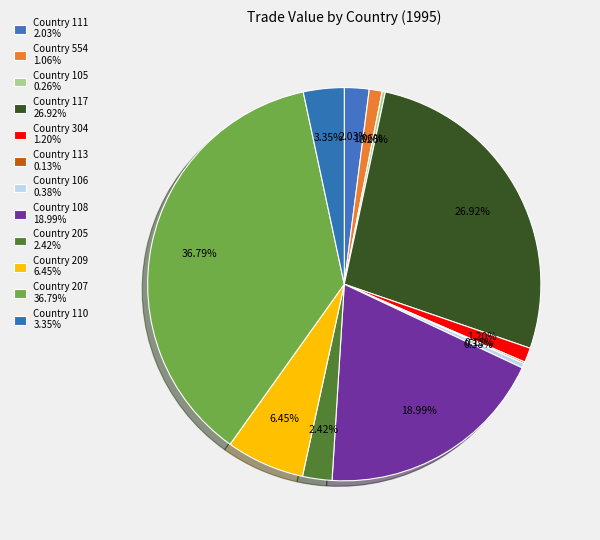

Does Country 113 account for over 50% of the chart?

No